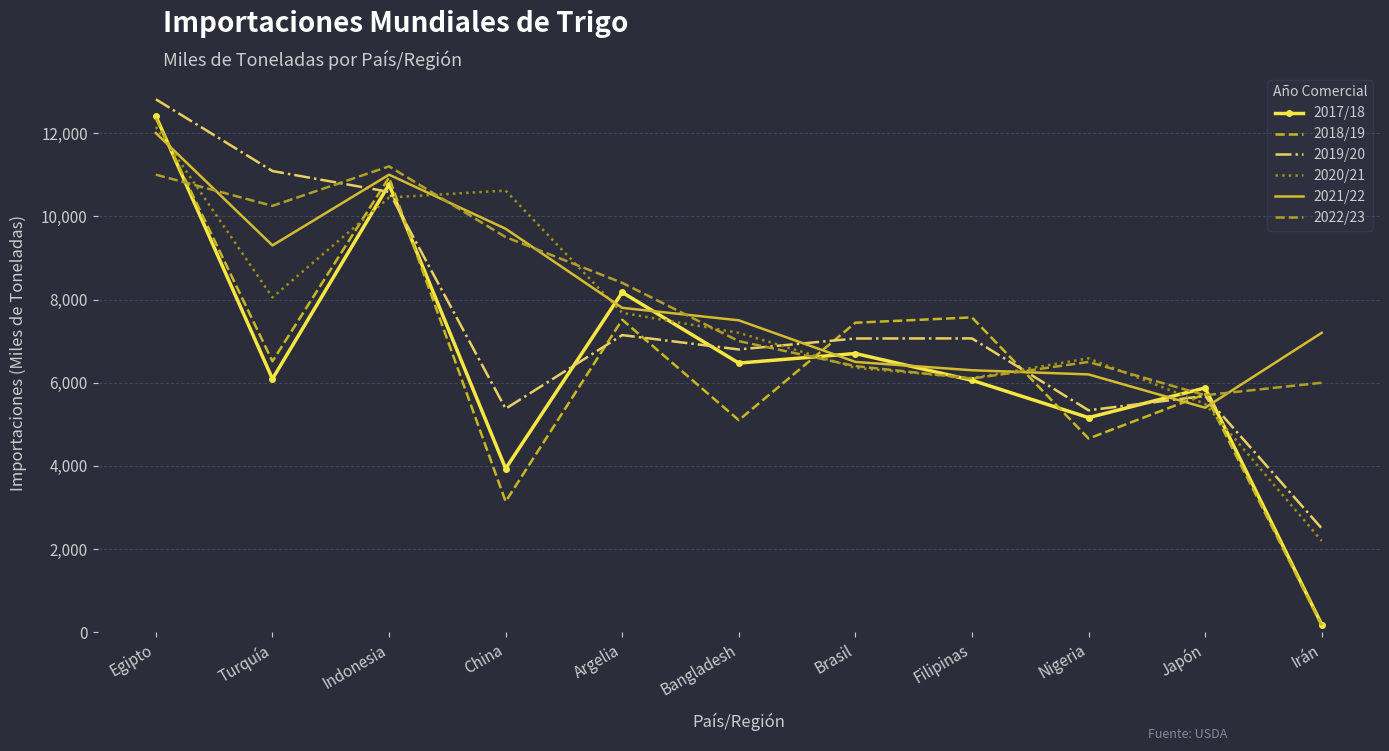

After their last crossing, which series has the higher values: 2021/22 or 2022/23?

2021/22